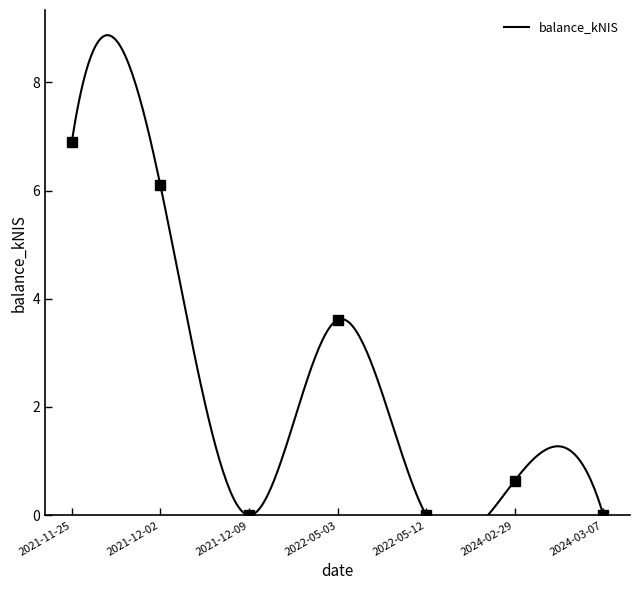

Which category has the lowest value across all series?

2021-12-09